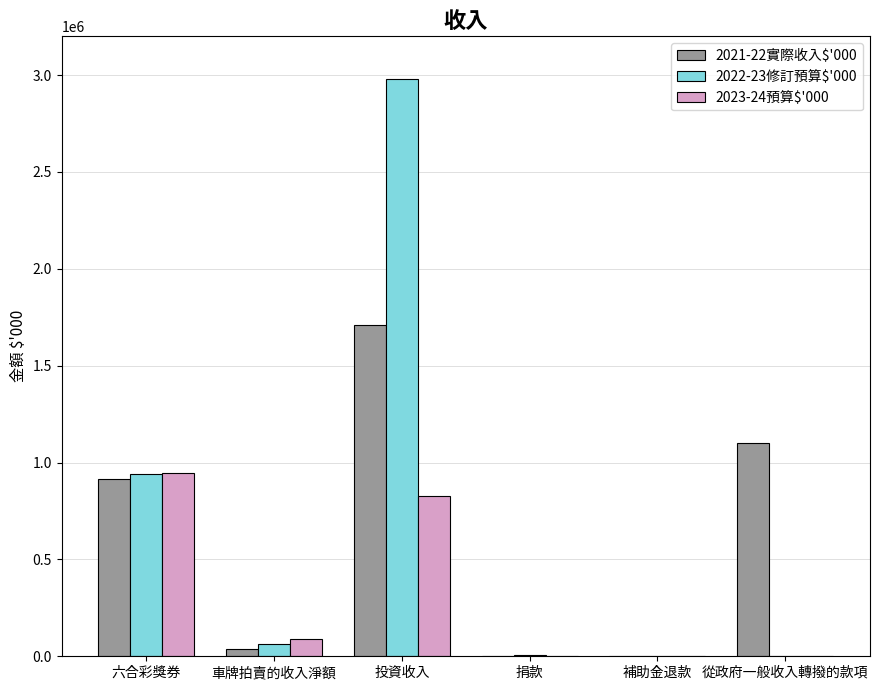

Which series has the widest spread of values?

2022-23修訂預算$'000